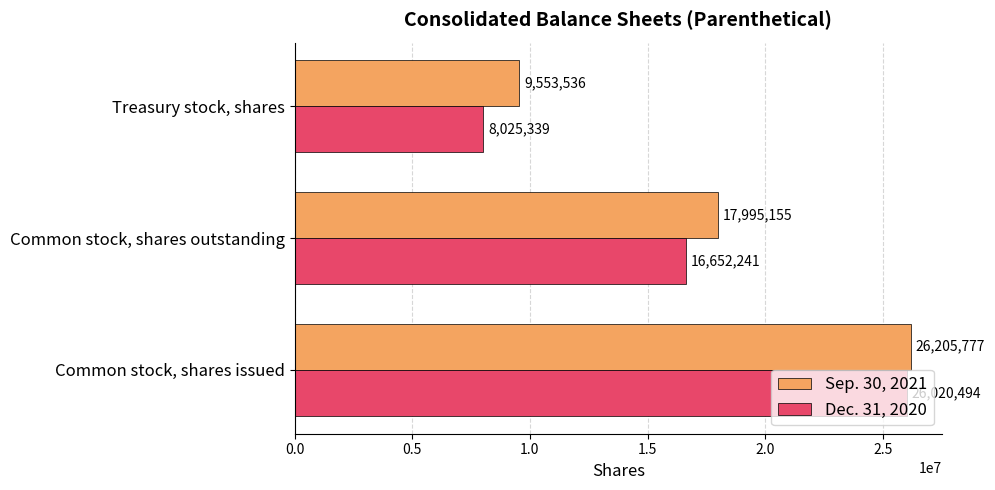

Which series changed the most between Common stock, shares outstanding and Treasury stock, shares?

Dec. 31, 2020